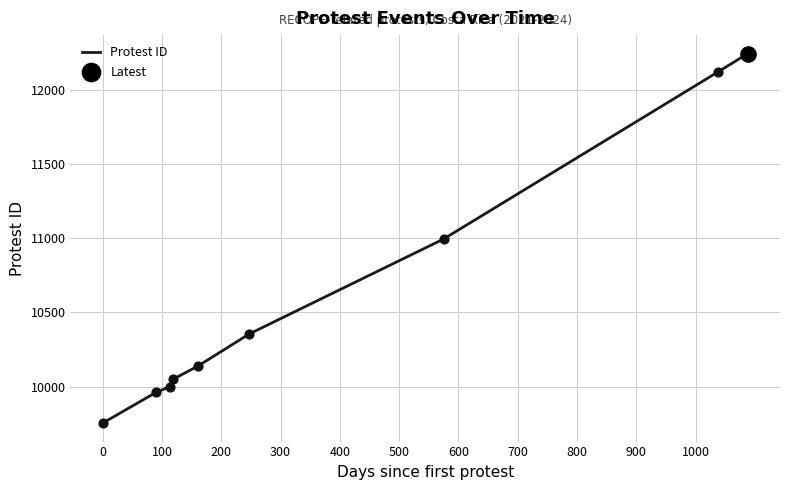

What is the minimum value shown in the chart?

9754